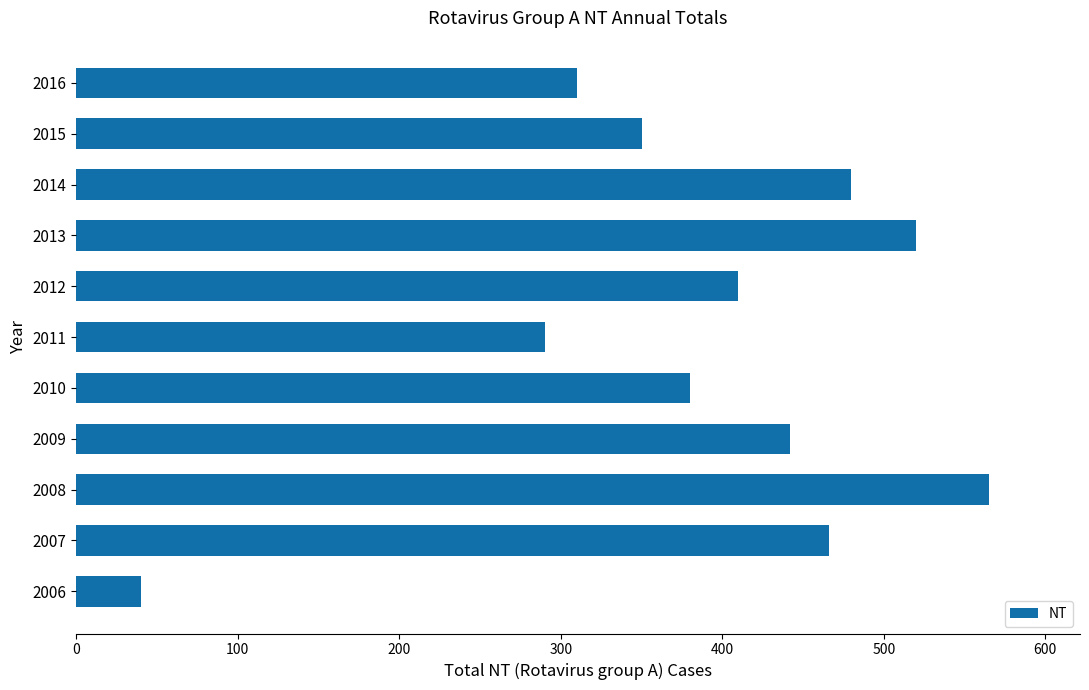

True or false: the data shows 727 at 2009.

False